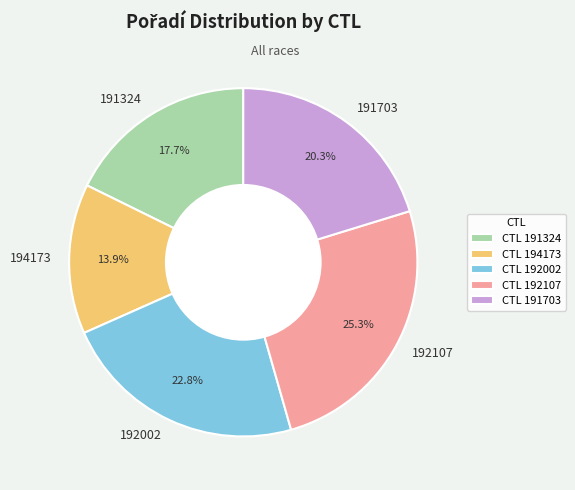

To the nearest percent, what is the difference between the largest and smallest slice percentages?

11%